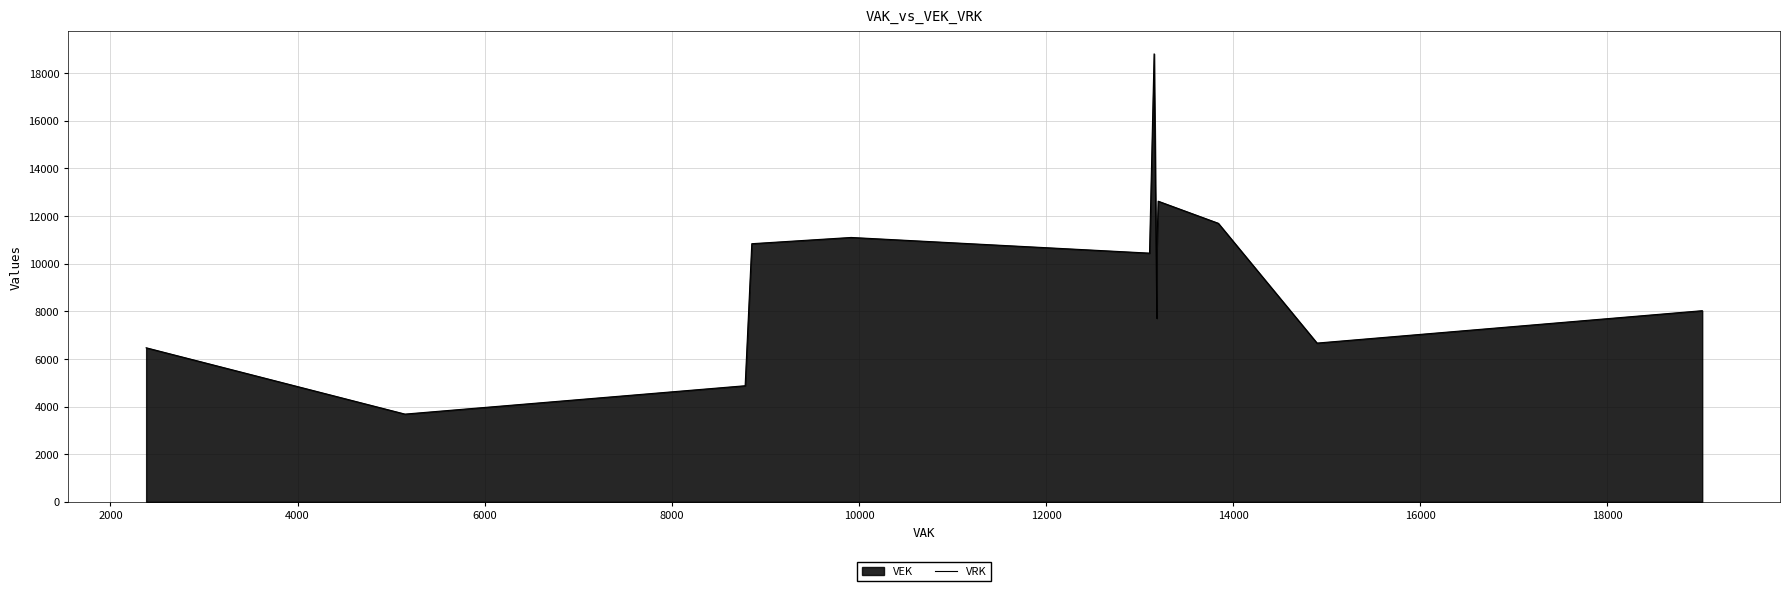

What is the minimum value for VEK?

3686